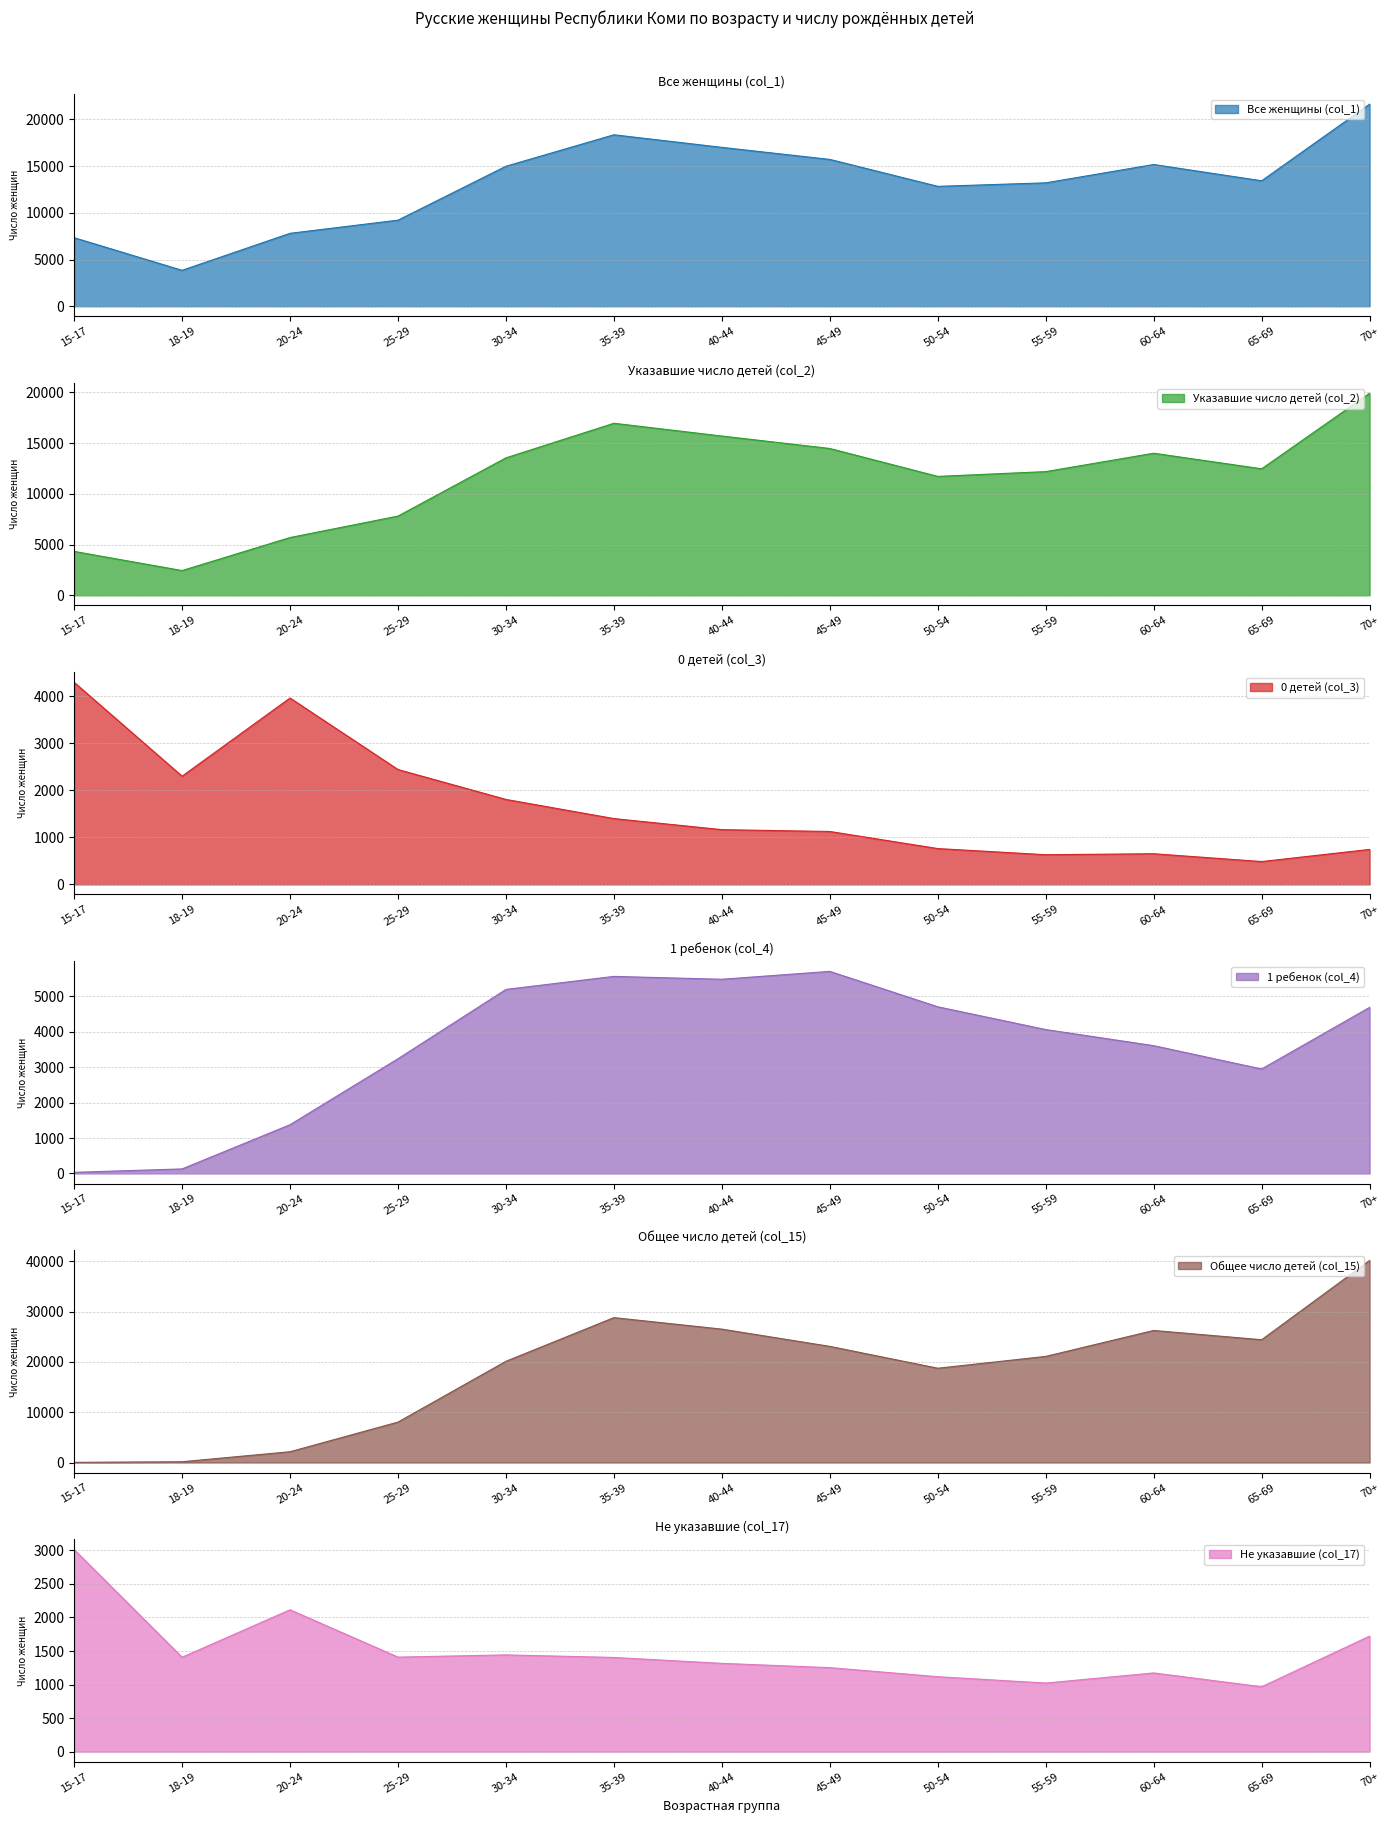

Reading left to right, extract all data points from this chart.

Все женщины (col_1): 7342	3847	7810	9219	14992	18363	17015	15725	12839	13216	15179	13438	21642
Указавшие число детей (col_2): 4328	2440	5695	7810	13550	16959	15699	14473	11722	12194	14006	12471	19920
0 детей (col_3): 4294	2299	3960	2440	1805	1398	1163	1124	761	630	651	485	743
1 ребенок (col_4): 32	128	1377	3241	5199	5567	5486	5709	4708	4065	3610	2951	4692
Общее число детей (col_15): 36	156	2145	8039	20128	28808	26520	23092	18746	21098	26254	24413	40178
Не указавшие (col_17): 3014	1407	2115	1409	1442	1404	1316	1252	1117	1022	1173	967	1722